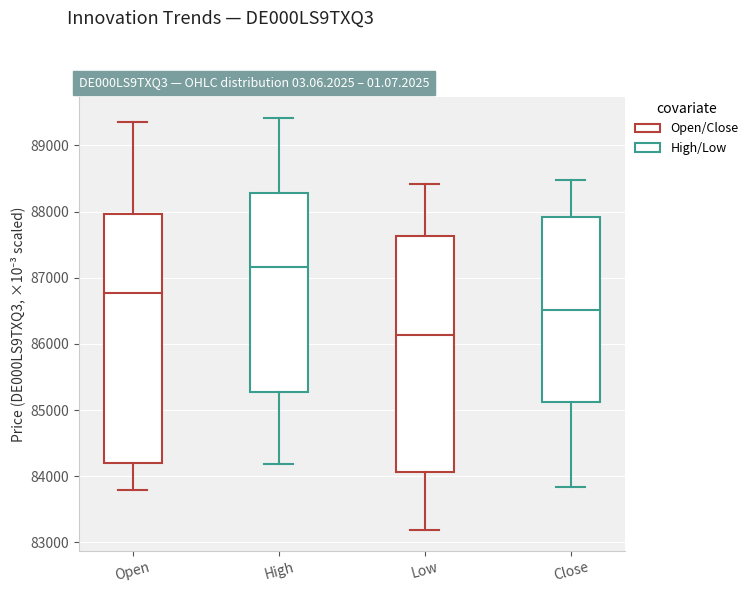

Reading left to right, read every box against the y-axis: the position of its median line, the range the box covers, and the ends of its whiskers. The values are not printed on the chart, so give them approximately, as read against the axis.

Open: median 86800, box 84200 to 88000, whiskers 83800 to 89400
High: median 87200, box 85300 to 88300, whiskers 84200 to 89400
Low: median 86100, box 84100 to 87600, whiskers 83200 to 88400
Close: median 86500, box 85100 to 87900, whiskers 83800 to 88500